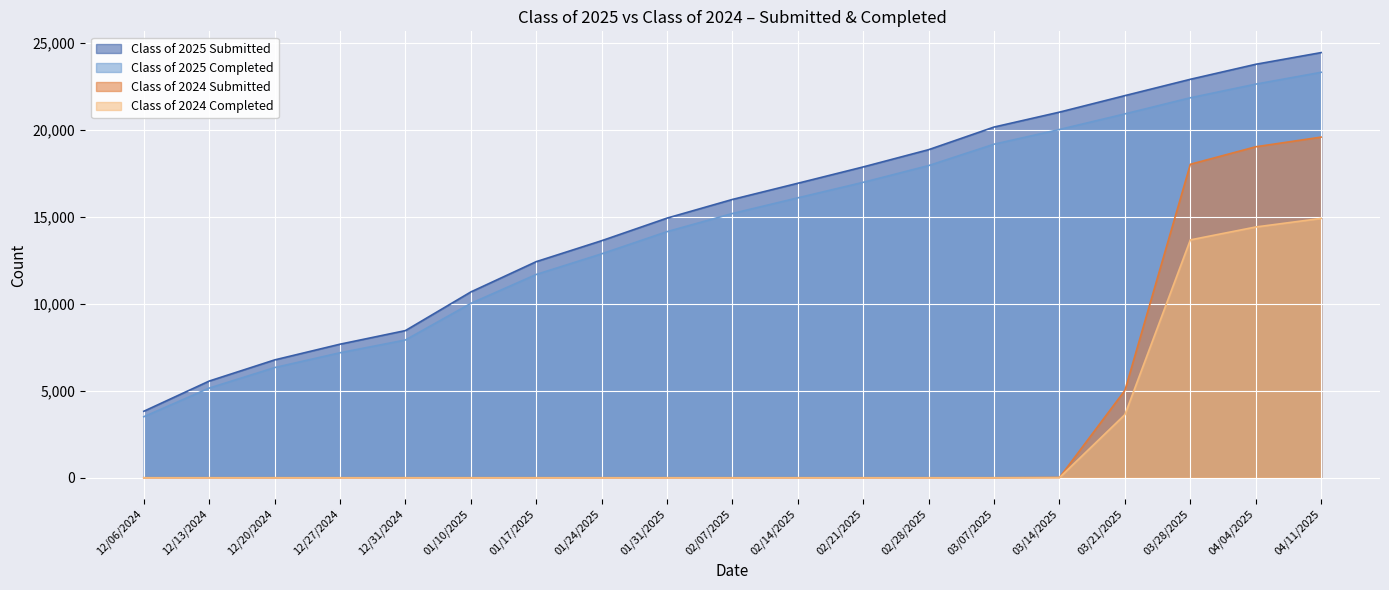

What is the total value across all series at 12/20/2024?

13107